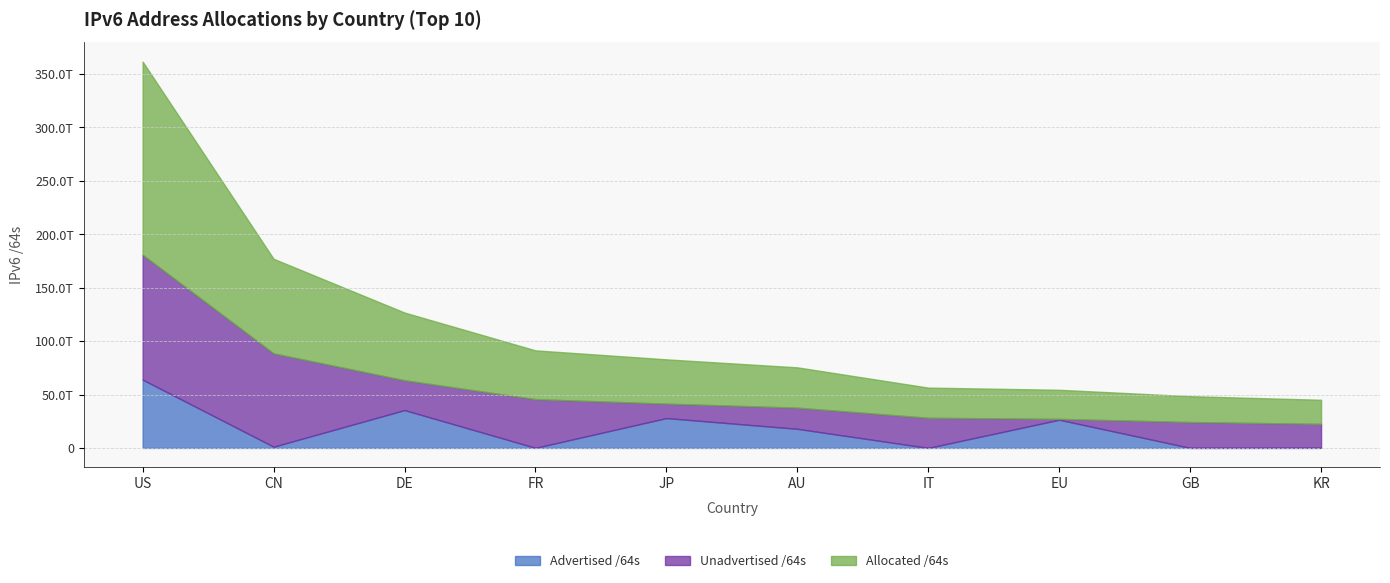

What is the difference between the maximum and minimum values in the Allocated /64s series?

158228389494783